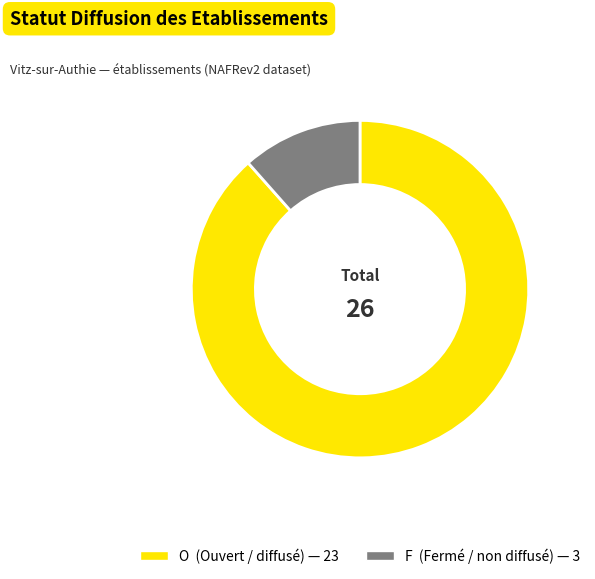

Which has a higher value, F or O?

O